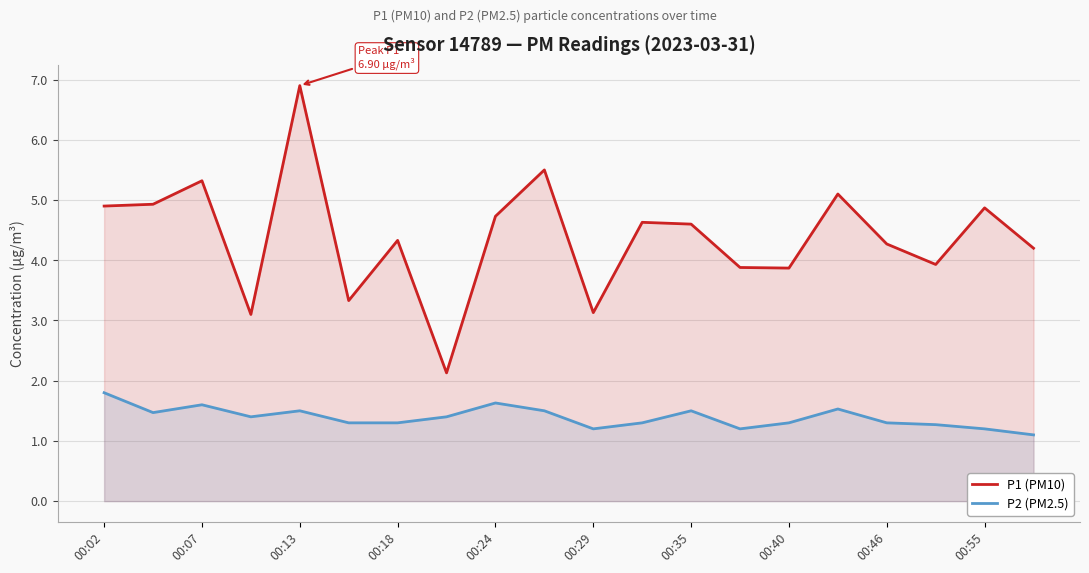

Which series changed the most between 00:13 and 00:35?

P1 (PM10)